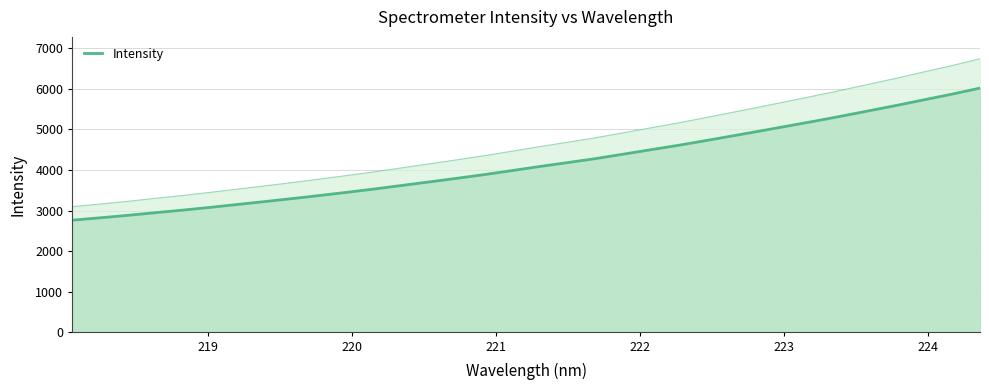

What is the average value?

4158.2